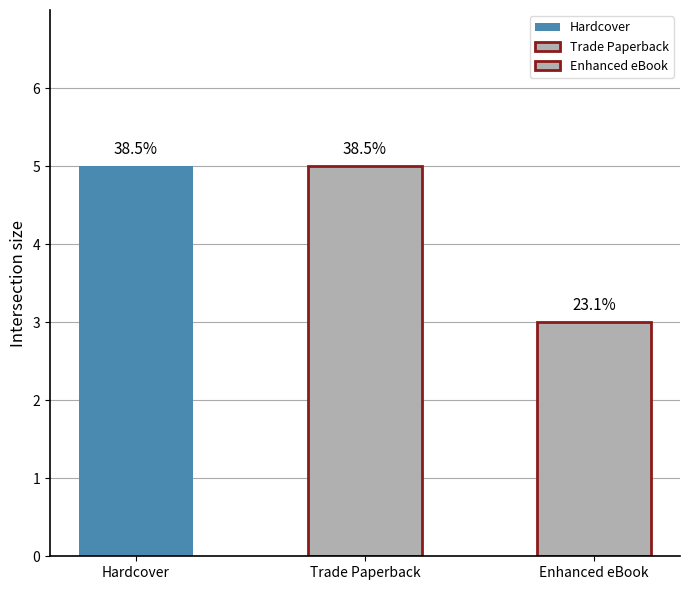

Count the values in the range 3 to 5.

3